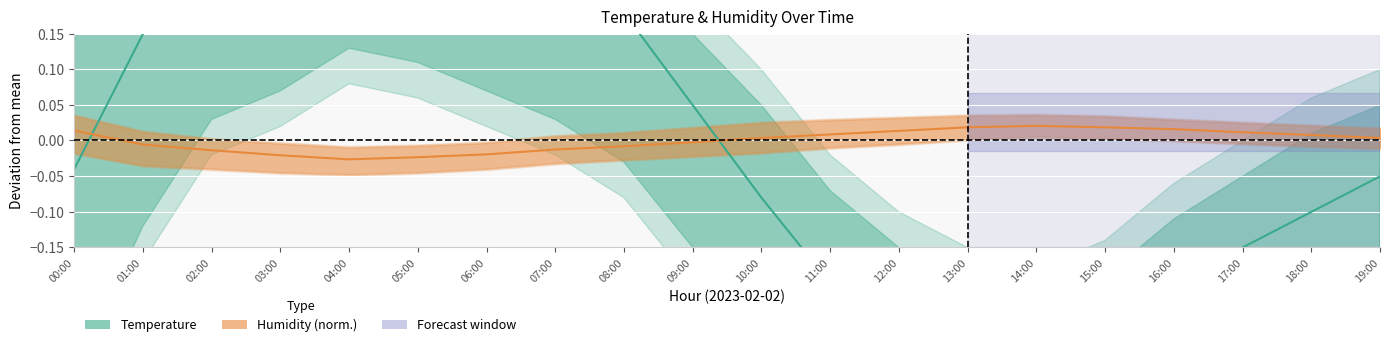

Between 08:00 and 05:00, which is larger?

05:00